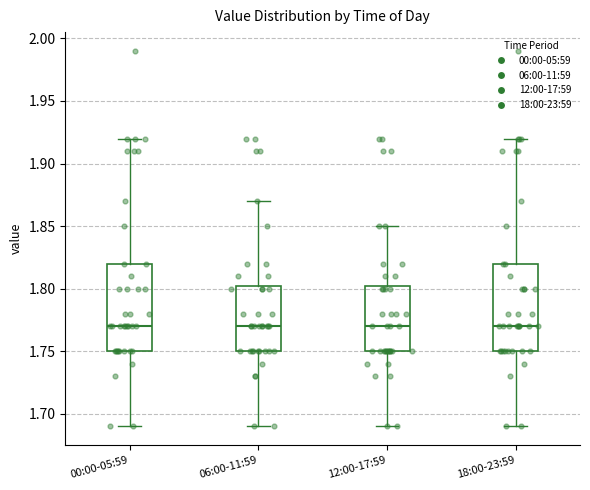

Reading left to right, read every box against the y-axis: the position of its median line, the range the box covers, and the ends of its whiskers. The values are not printed on the chart, so give them approximately, as read against the axis.

00:00-05:59: median 1.770, box 1.750 to 1.820, whiskers 1.690 to 1.920
06:00-11:59: median 1.770, box 1.750 to 1.805, whiskers 1.690 to 1.870
12:00-17:59: median 1.770, box 1.750 to 1.805, whiskers 1.690 to 1.850
18:00-23:59: median 1.770, box 1.750 to 1.820, whiskers 1.690 to 1.920